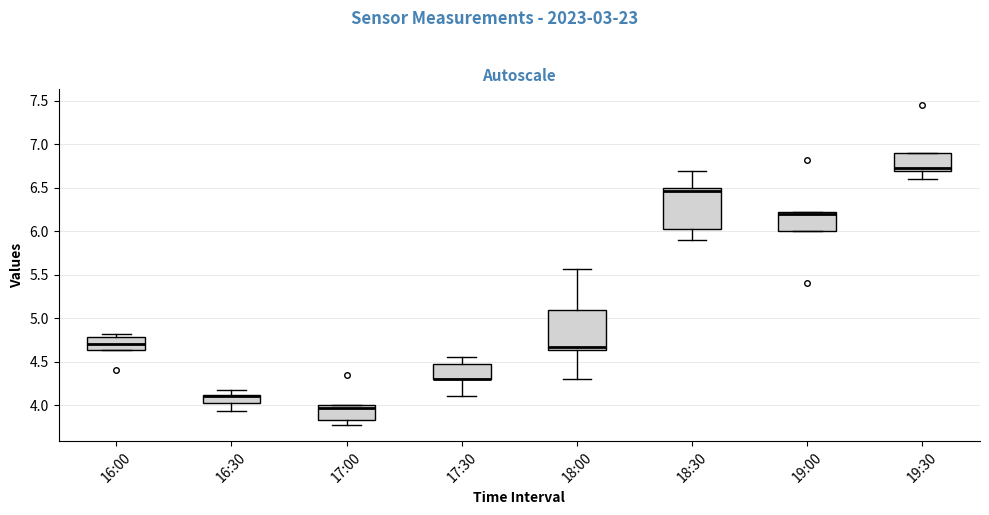

Reading left to right, read every box against the y-axis: the position of its median line, the range the box covers, and the ends of its whiskers. The values are not printed on the chart, so give them approximately, as read against the axis.

16:00: median 4.70, box 4.65 to 4.80, whiskers 4.65 to 4.80 (just above the box's upper edge)
16:30: median 4.10 (just below the box's upper edge), box 4.05 to 4.10, whiskers 3.95 to 4.20
17:00: median 3.95, box 3.85 to 4.00, whiskers 3.75 to 4.00
17:30: median 4.30 (drawn on the box's lower edge), box 4.30 to 4.45, whiskers 4.10 to 4.55
18:00: median 4.65 (just above the box's lower edge), box 4.65 to 5.10, whiskers 4.30 to 5.55
18:30: median 6.45, box 6.05 to 6.50, whiskers 5.90 to 6.70
19:00: median 6.20 (just below the box's upper edge), box 6.00 to 6.20, whiskers 6.00 to 6.20
19:30: median 6.75, box 6.70 to 6.90, whiskers 6.60 to 6.90